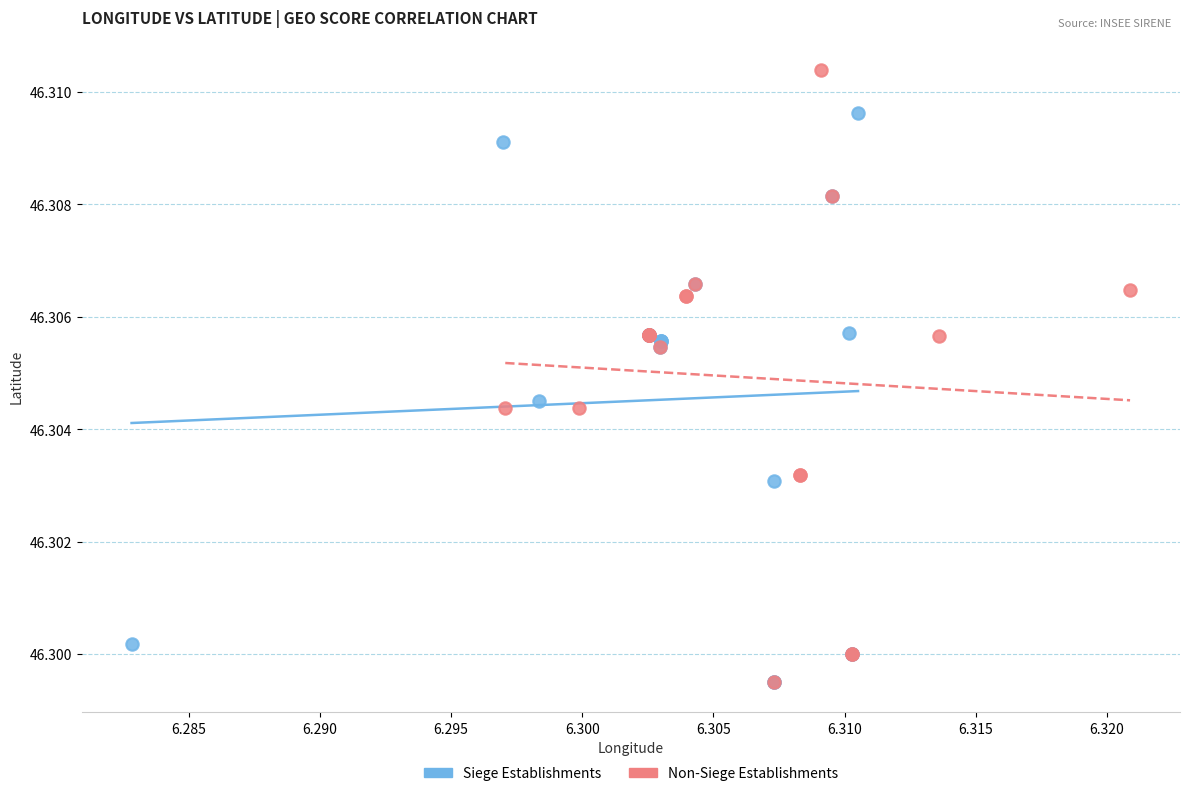

Which series has the widest spread of Y values?

Non-Siege Establishments